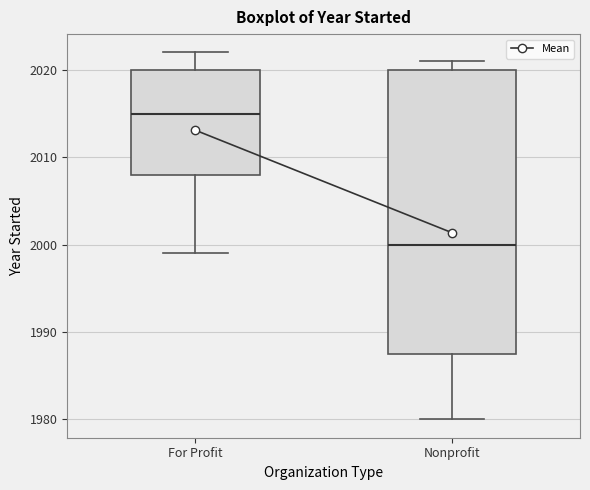

Reading left to right, transcribe this box plot: for each box, give where its median line is, the range the box spans, and where its two whiskers end, as read against the y-axis. The values are not printed on the chart, so give them approximately, as read against the axis.

For Profit: median 2015, box 2008 to 2020, whiskers 1999 to 2022
Nonprofit: median 2000, box 1988 to 2020, whiskers 1980 to 2021